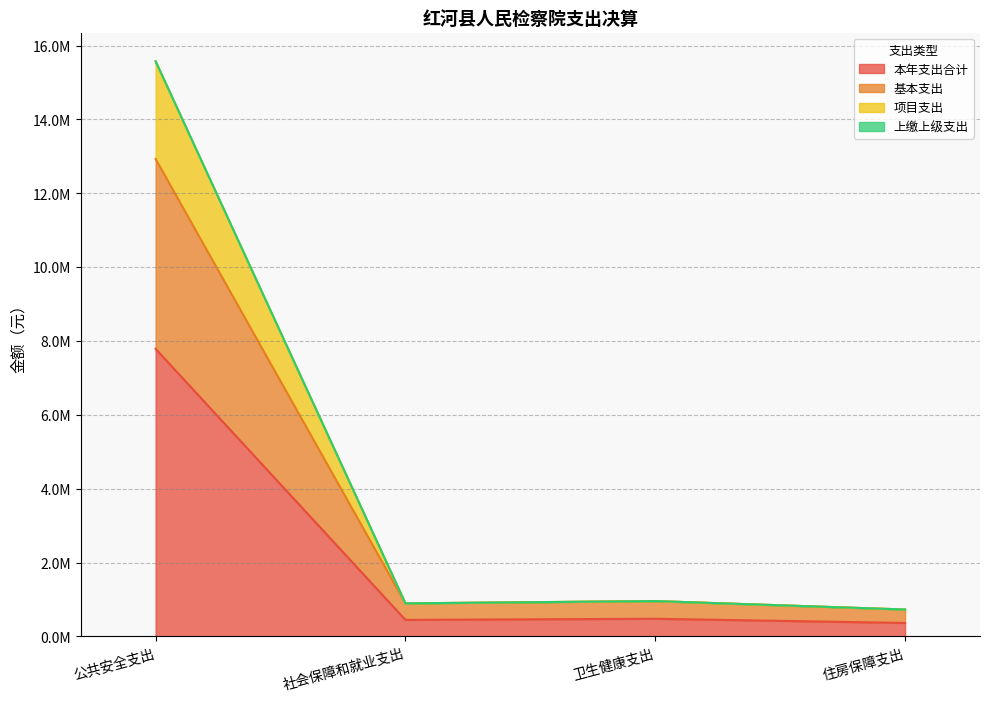

At which category is the sum across all series the highest?

公共安全支出